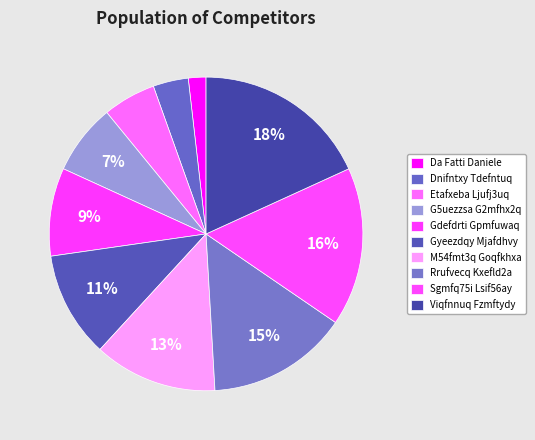

Which has a higher value, Etafxeba Ljufj3uq or Viqfnnuq Fzmftydy?

Viqfnnuq Fzmftydy